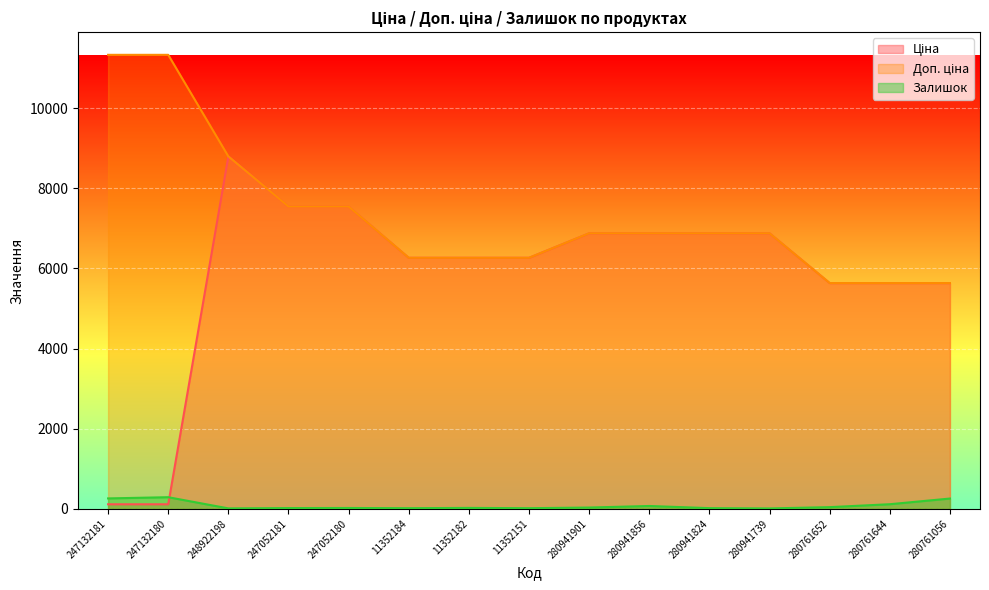

What is the approximate value of Залишок at 280941739?

10.0